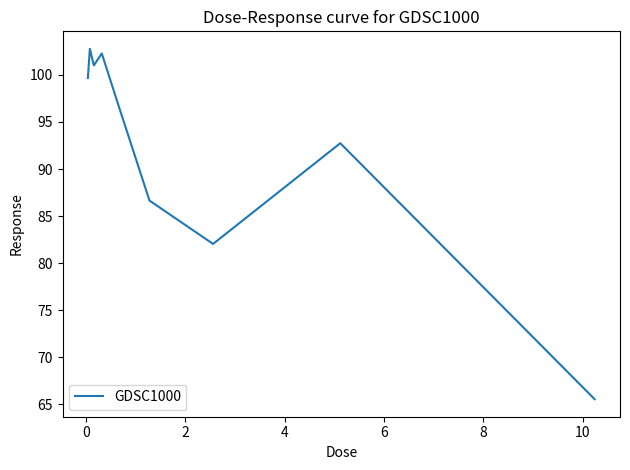

What is the smallest value displayed?

65.6